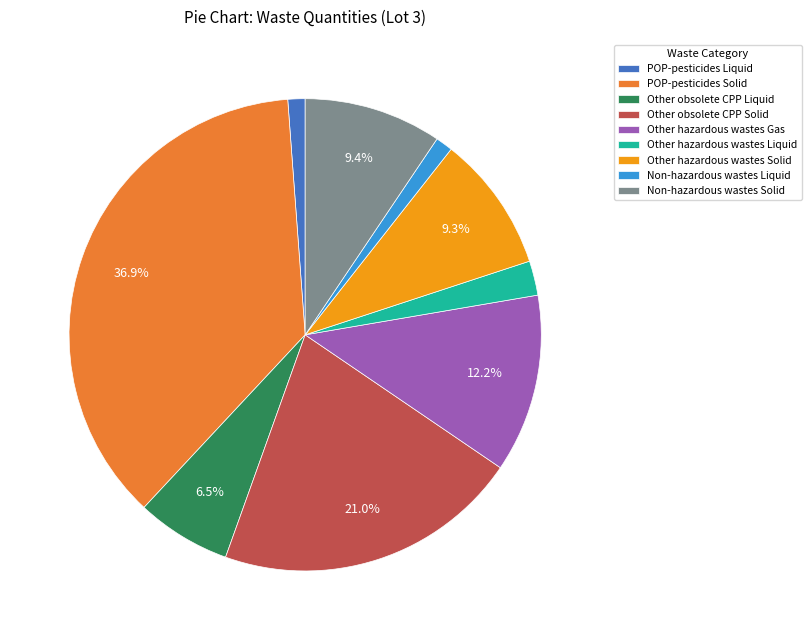

How many slices are in this pie chart?

9